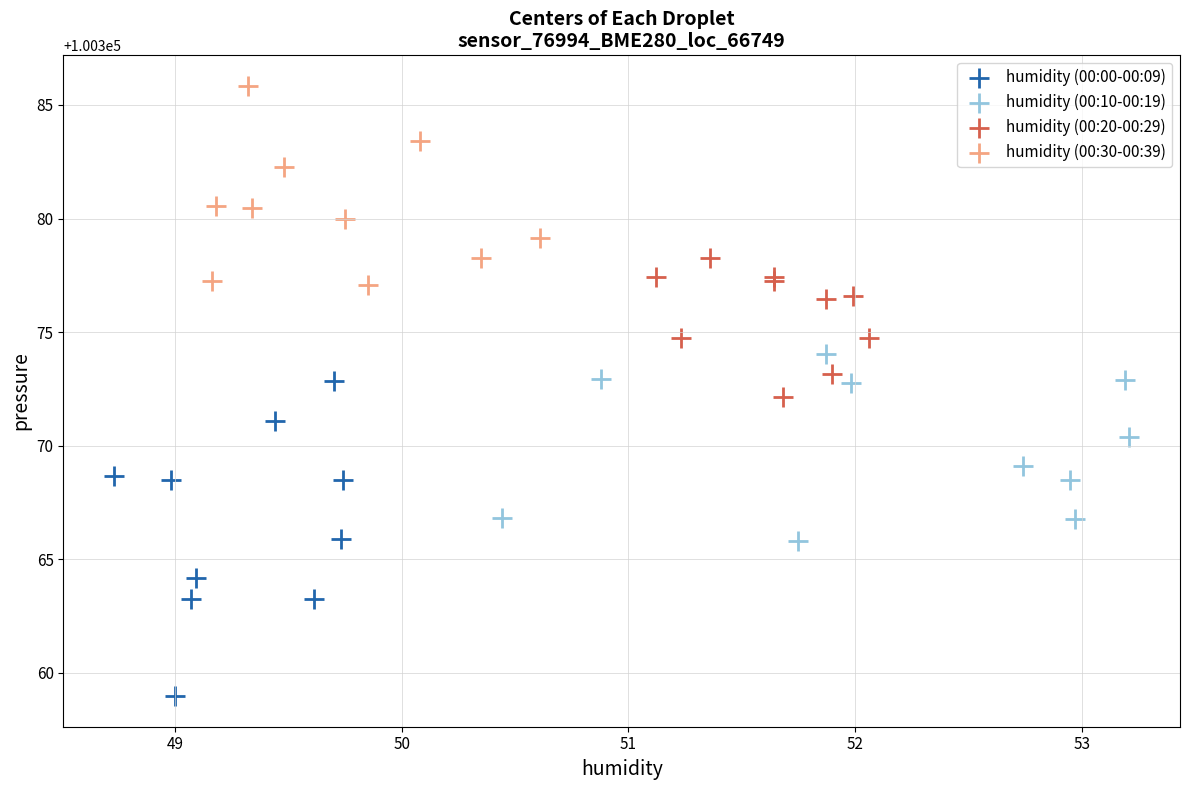

Which series contains the highest Y value?

humidity (00:30-00:39)